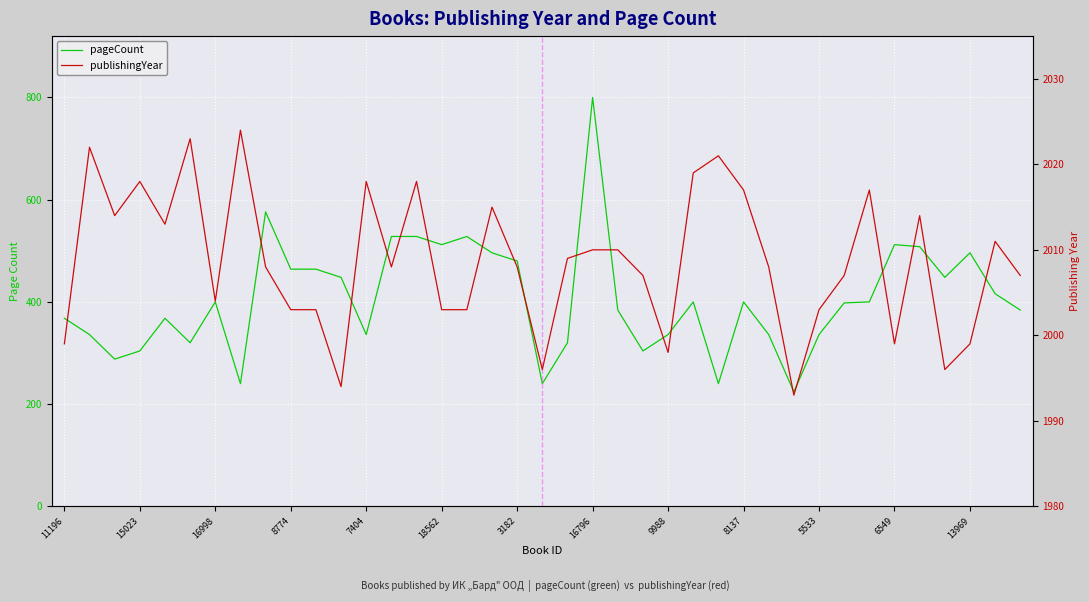

What is the difference between the pageCount values at 38 and 27?

16